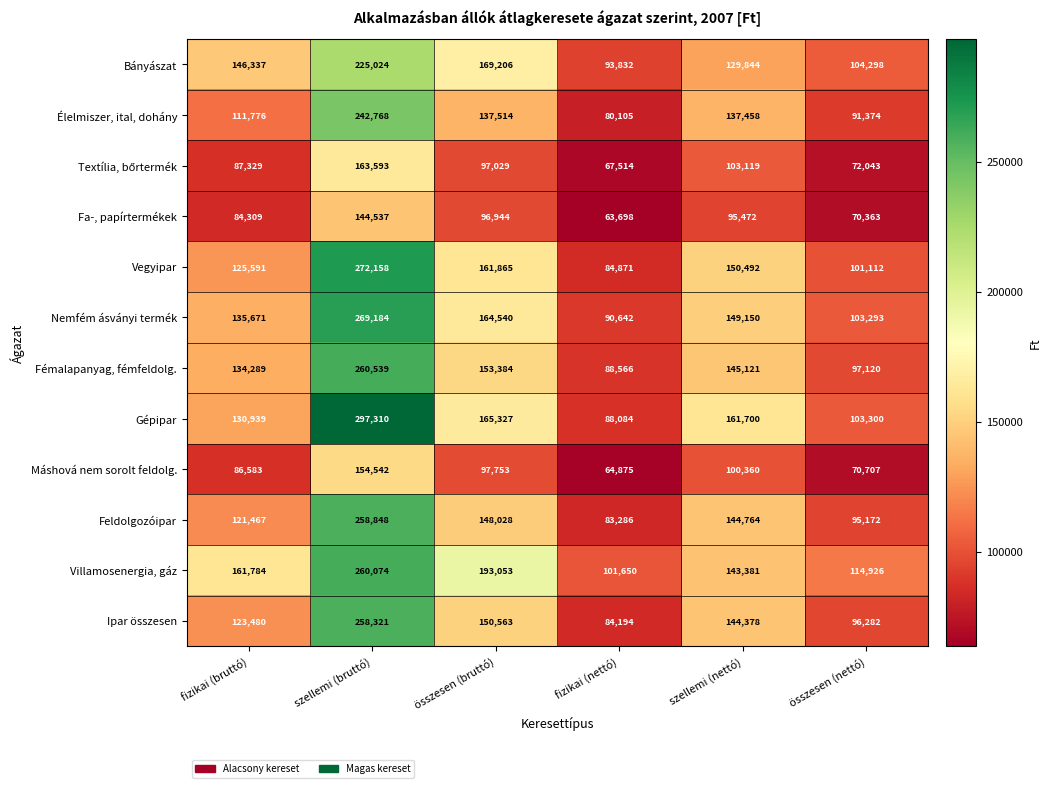

Which series has the largest range (max minus min)?

Gépipar